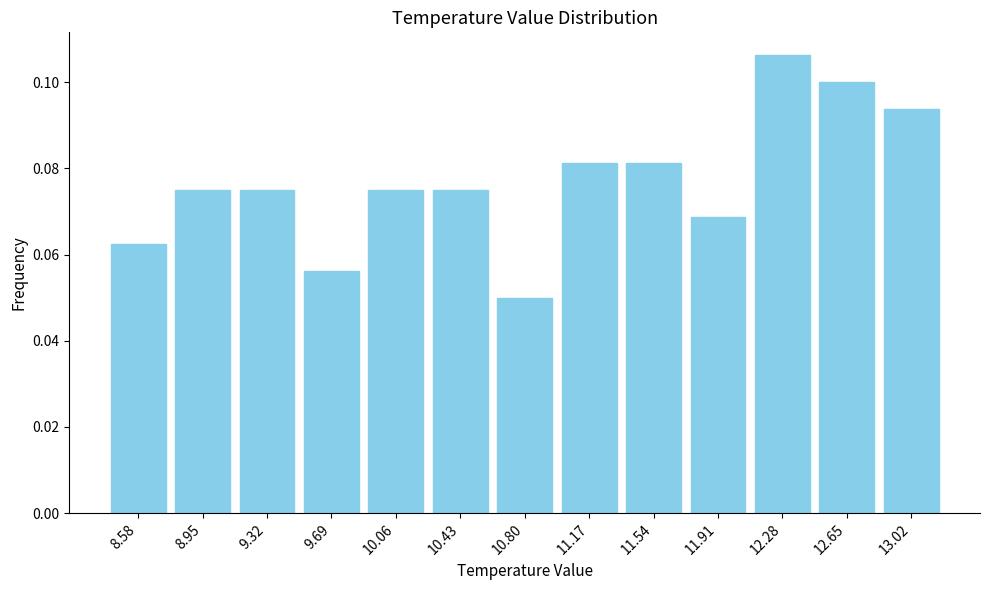

Which range on the x-axis has the tallest bar?

12.10 to 12.45